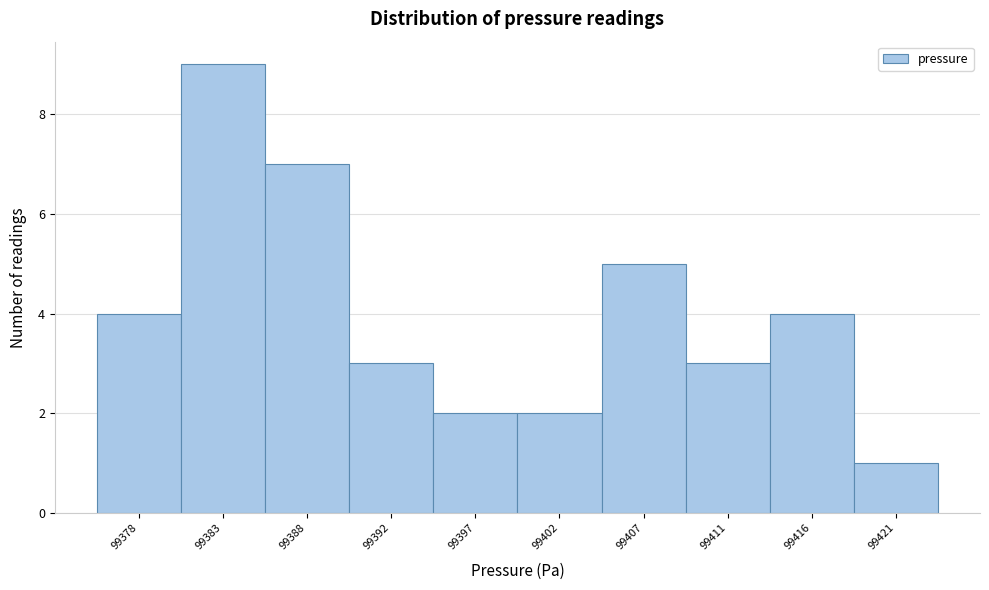

Reading right to left, what are all the values shown in this chart?

1	4	3	5	2	2	3	7	9	4